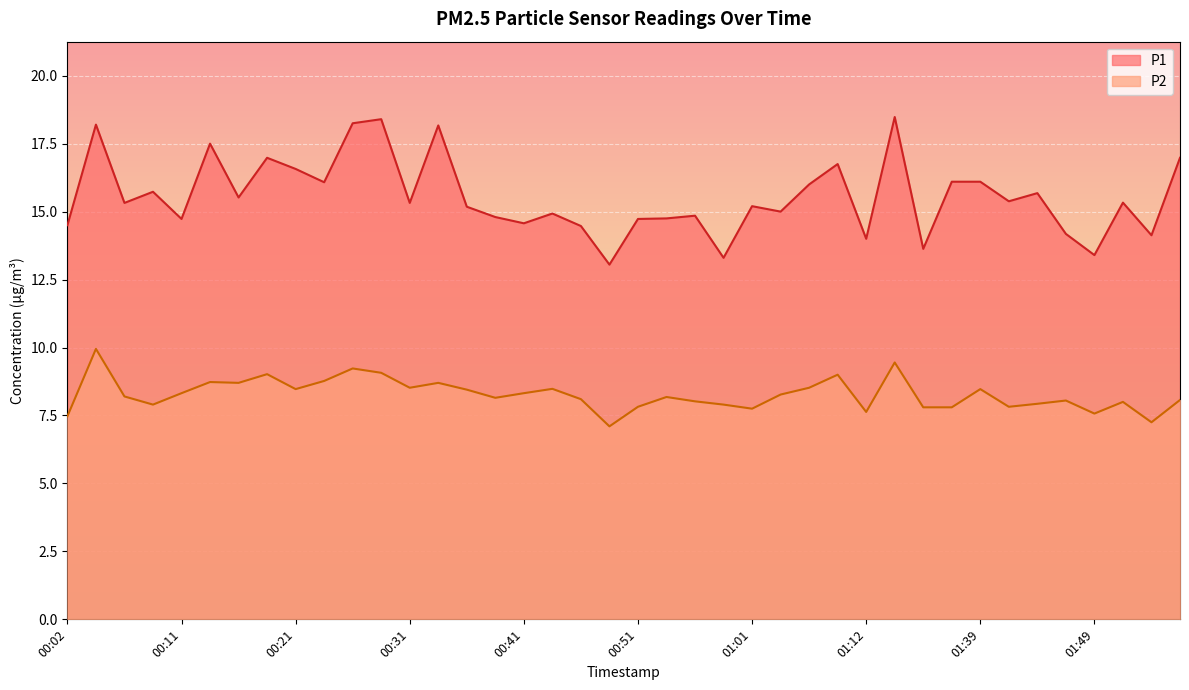

True or false: P1 and P2 intersect in this chart.

False